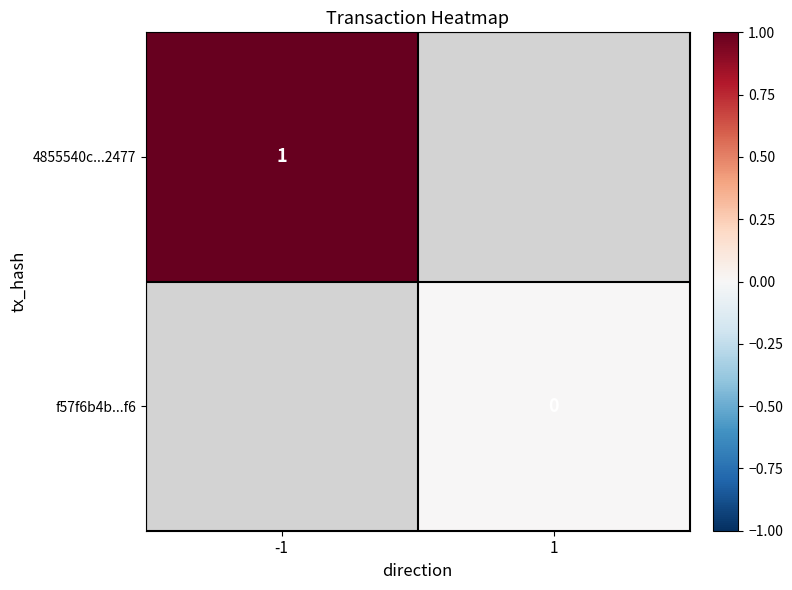

True or false: 4855540c...2477 has a value of 2 at -1.

False